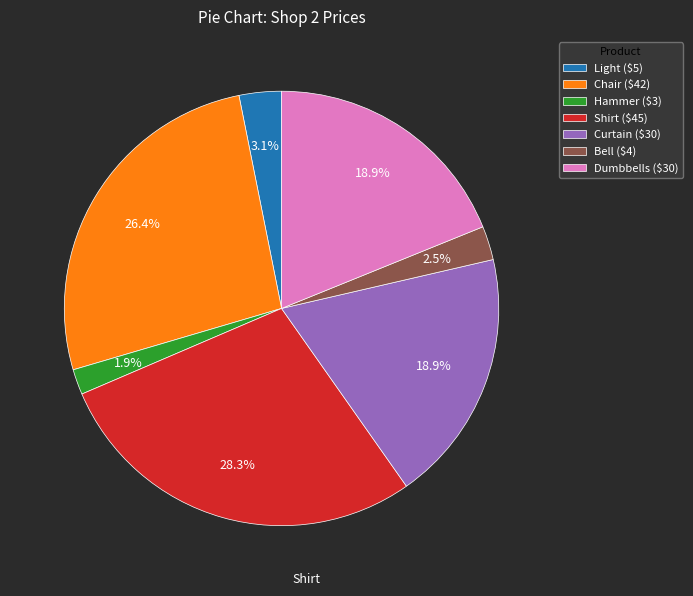

What is the largest slice in the pie chart?

Shirt